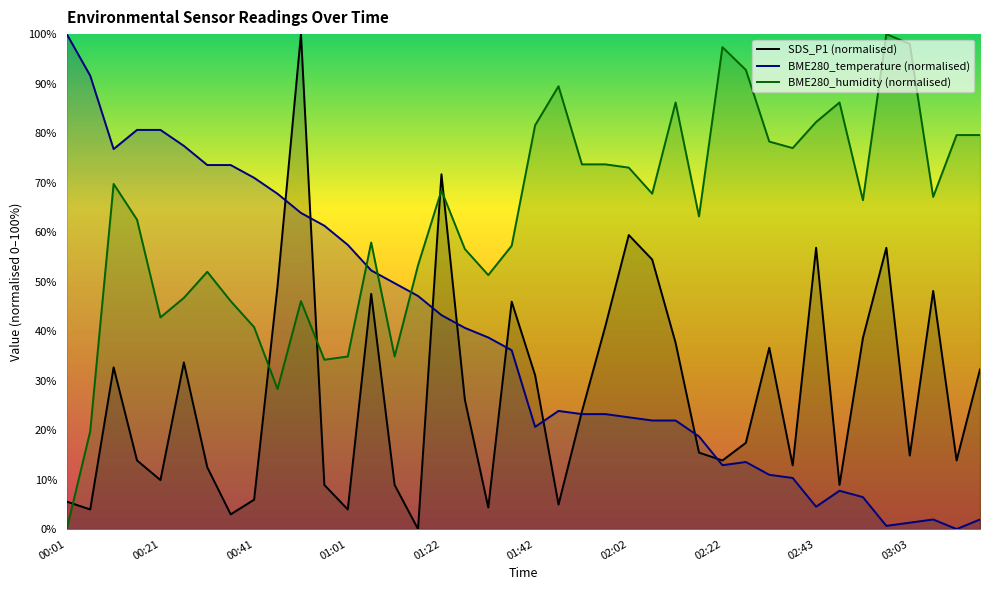

What is the sum of all SDS_P1 (normalised) values?

1106.3